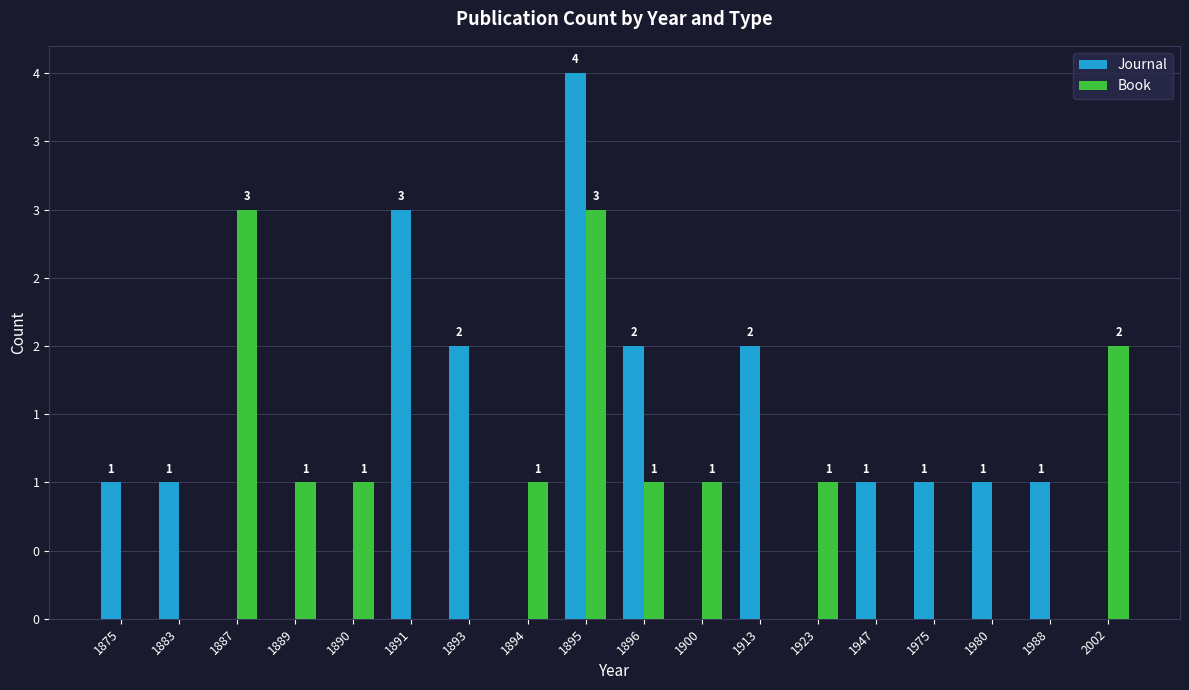

Are the bars horizontal?

No